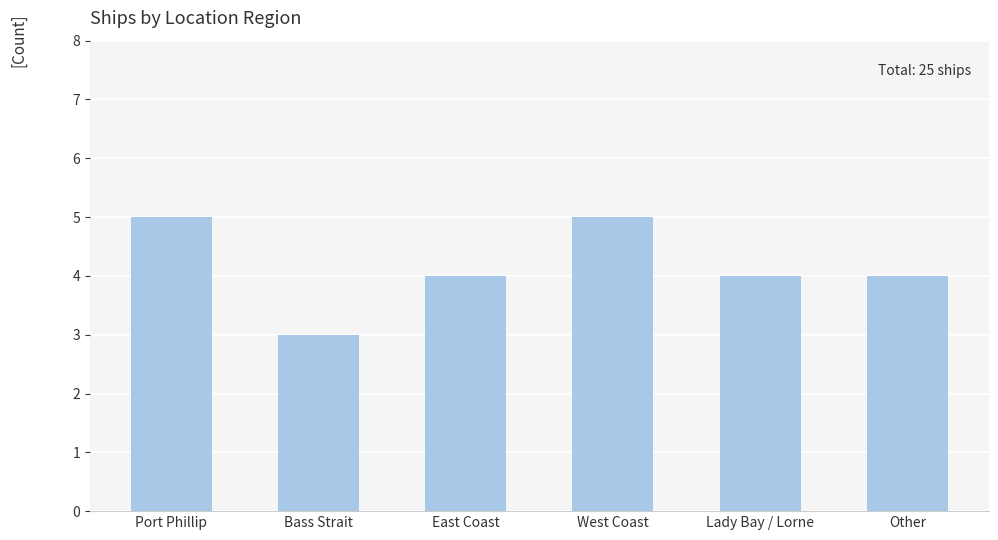

What is the difference between the maximum and minimum values?

2